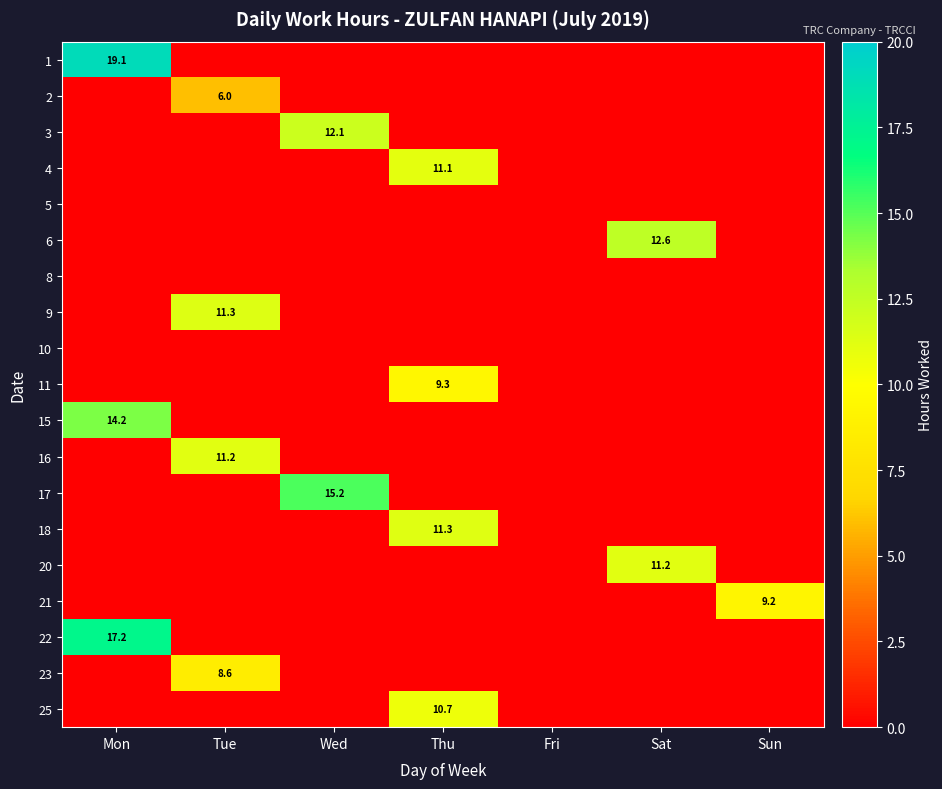

The 21 series shows 12.3 at Sun. True or false?

False